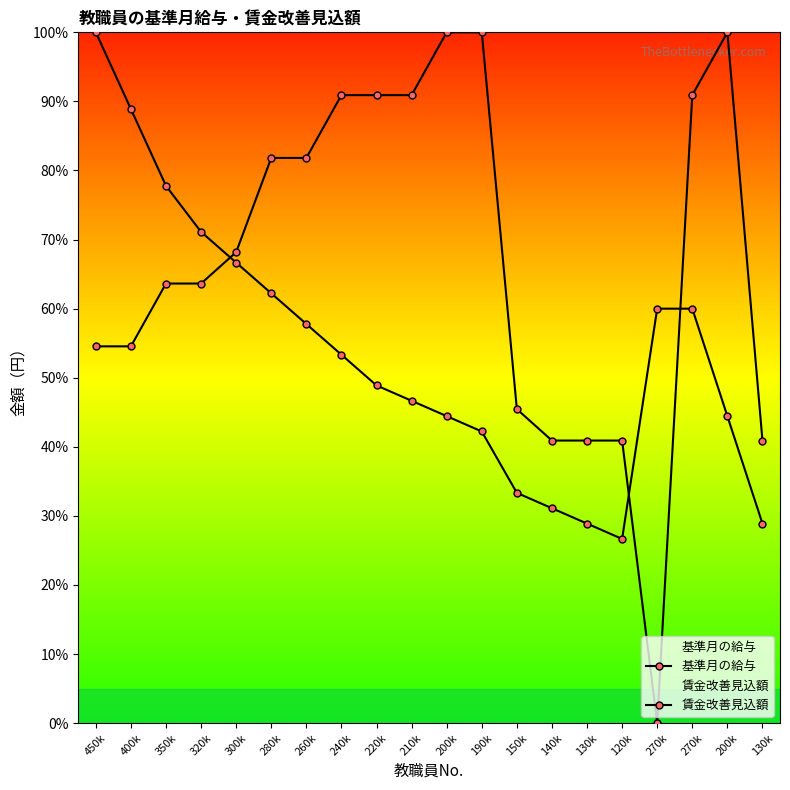

How many lines are shown in the chart?

2